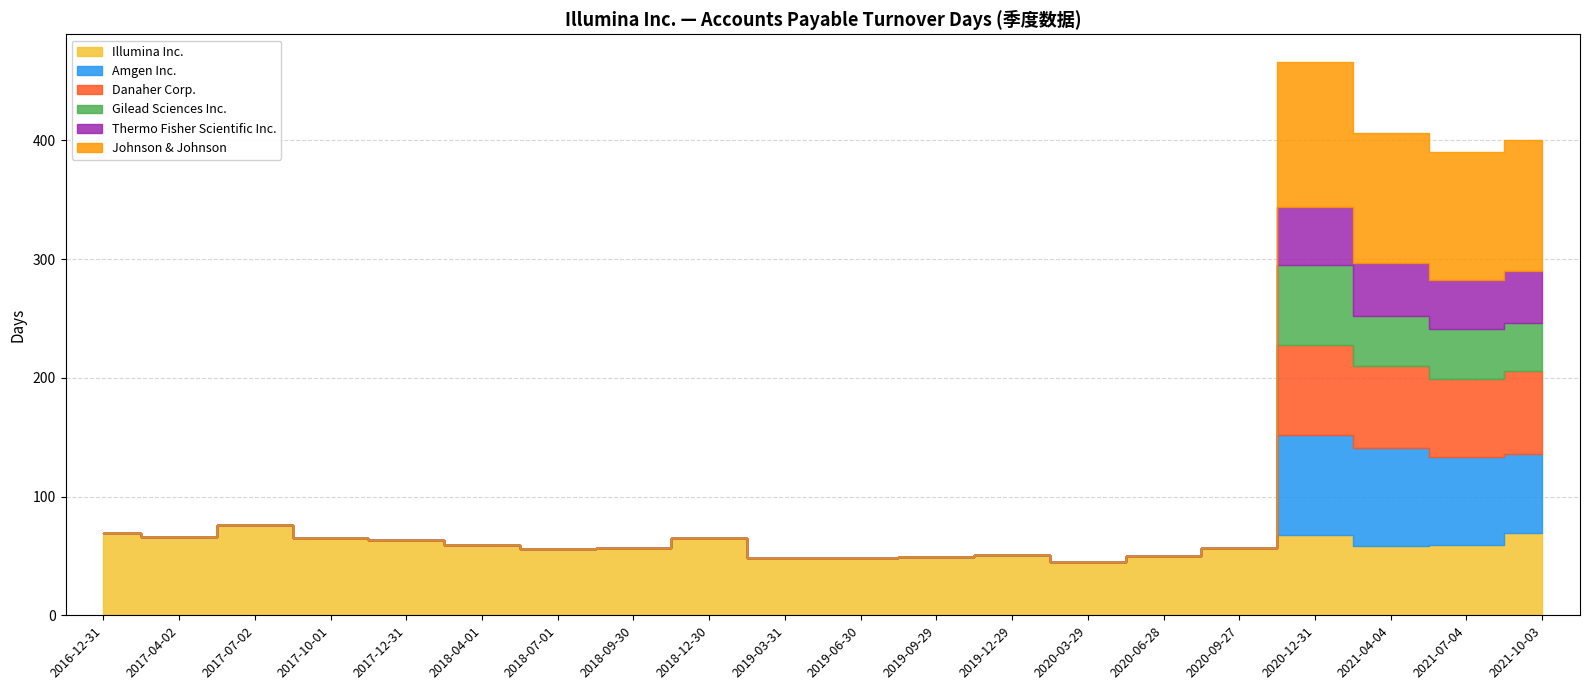

Between 2018-04-01 and 2020-06-28, which is larger?

2018-04-01